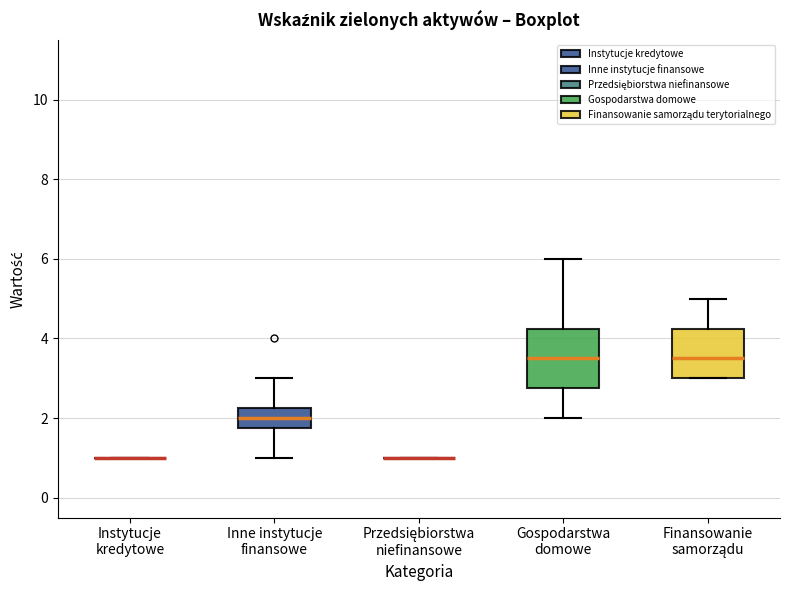

Reading left to right, read every box against the y-axis: the position of its median line, the range the box covers, and the ends of its whiskers. The values are not printed on the chart, so give them approximately, as read against the axis.

Instytucje kredytowe: box collapsed to a line at 1.0, whiskers 1.0 to 1.0
Inne instytucje finansowe: median 2.0, box 1.8 to 2.2, whiskers 1.0 to 3.0
Przedsiębiorstwa niefinansowe: box collapsed to a line at 1.0, whiskers 1.0 to 1.0
Gospodarstwa domowe: median 3.6, box 2.8 to 4.2, whiskers 2.0 to 6.0
Finansowanie samorządu: median 3.6, box 3.0 to 4.2, whiskers 3.0 to 5.0